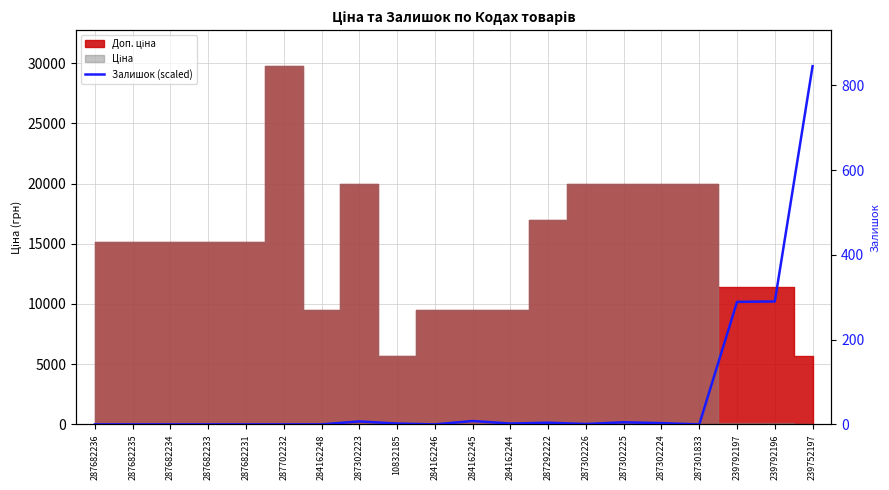

How many lines are shown in the chart?

1